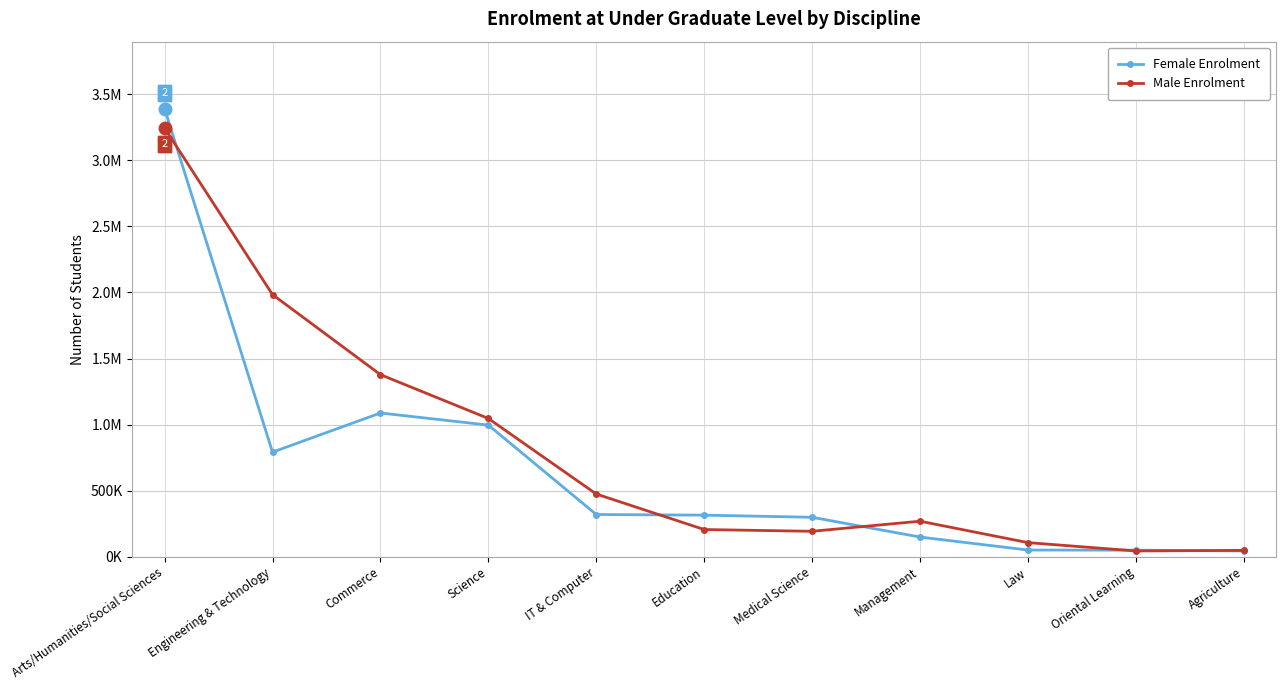

Reading left to right, what are all the values shown in this chart?

Female Enrolment: Arts/Humanities/Social Sciences=3390625	Engineering & Technology=790965	Commerce=1087458	Science=995810	IT & Computer=318790	Education=313859	Medical Science=297715	Management=148059	Law=49727	Oriental Learning=48735	Agriculture=42704
Male Enrolment: Arts/Humanities/Social Sciences=3245320	Engineering & Technology=1983863	Commerce=1377818	Science=1046019	IT & Computer=473907	Education=204934	Medical Science=191586	Management=267991	Law=105886	Oriental Learning=42704	Agriculture=47041